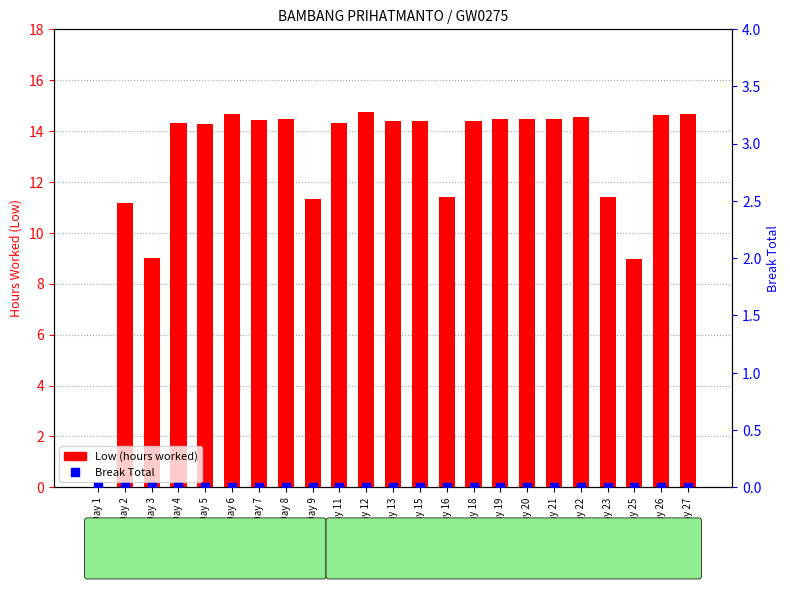

What is the total value across all series at Day 5?

14.3